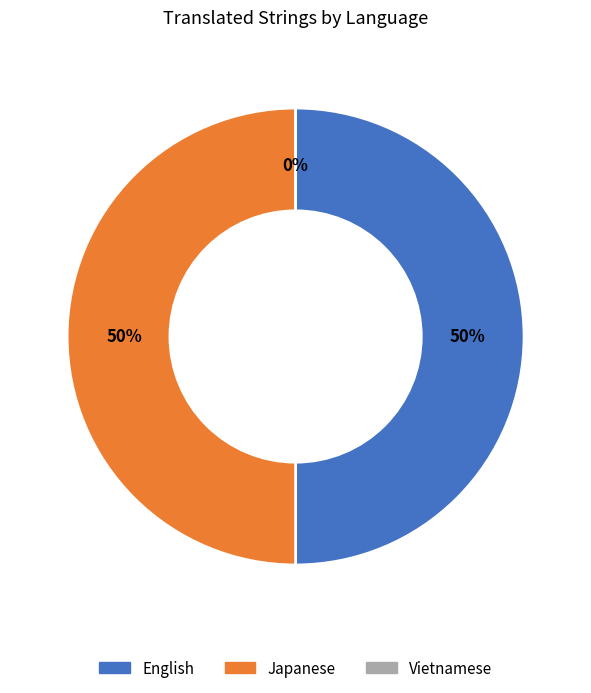

To the nearest percent, what portion does Japanese represent?

50%